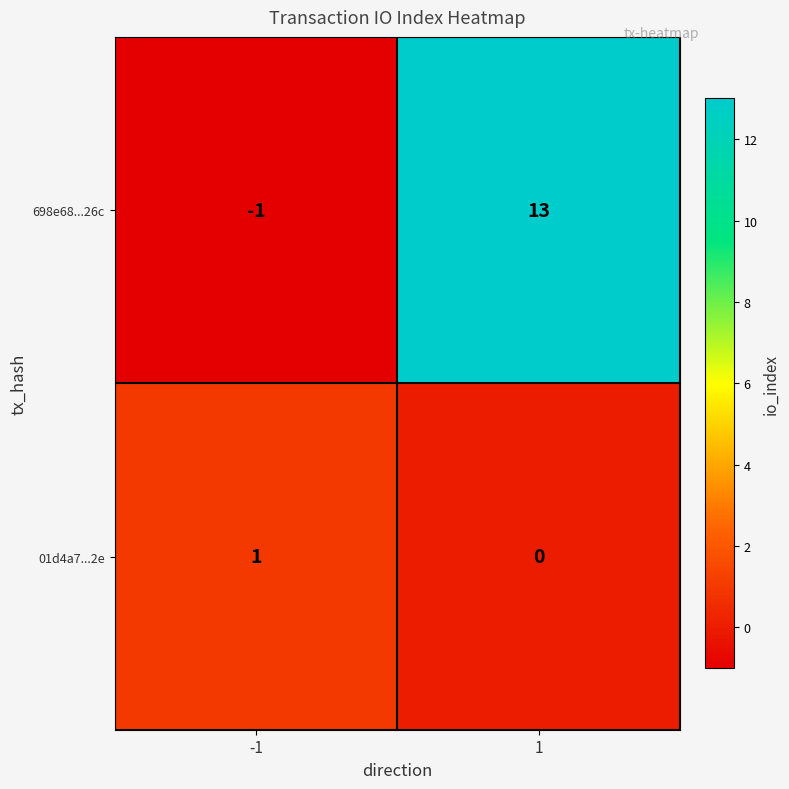

True or false: 01d4a7...2e has a value of 1 at -1.

True